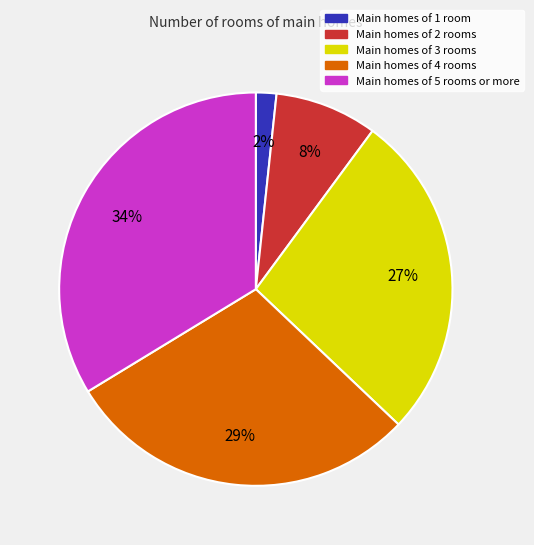

To the nearest percent, what is the difference between the largest and smallest slice percentages?

32%